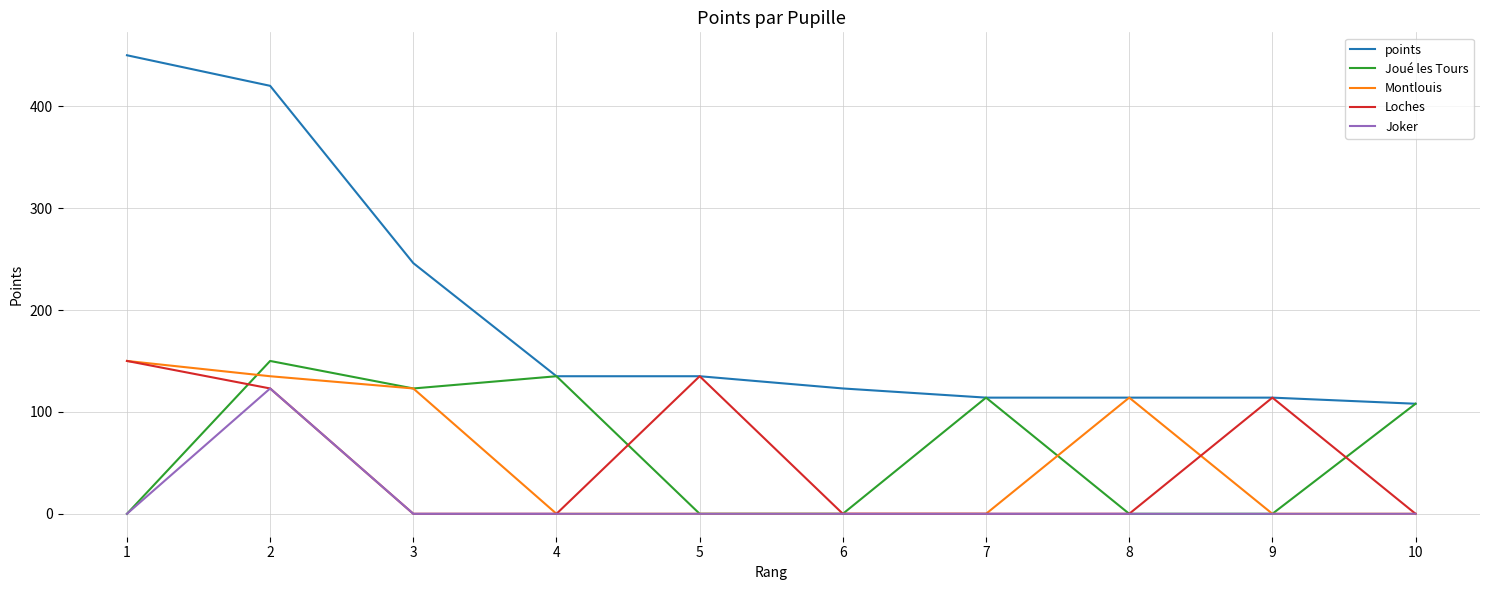

Reading right to left, list all the values displayed in this chart.

points: 10=108	9=114	8=114	7=114	6=123	5=135	4=135	3=246	2=420	1=450
Joué les Tours: 10=108	9=0	8=0	7=114	6=0	5=0	4=135	3=123	2=150	1=0
Montlouis: 10=0	9=0	8=114	7=0	6=0	5=0	4=0	3=123	2=135	1=150
Loches: 10=0	9=114	8=0	7=0	6=0	5=135	4=0	3=0	2=123	1=150
Joker: 10=0	9=0	8=0	7=0	6=0	5=0	4=0	3=0	2=123	1=0